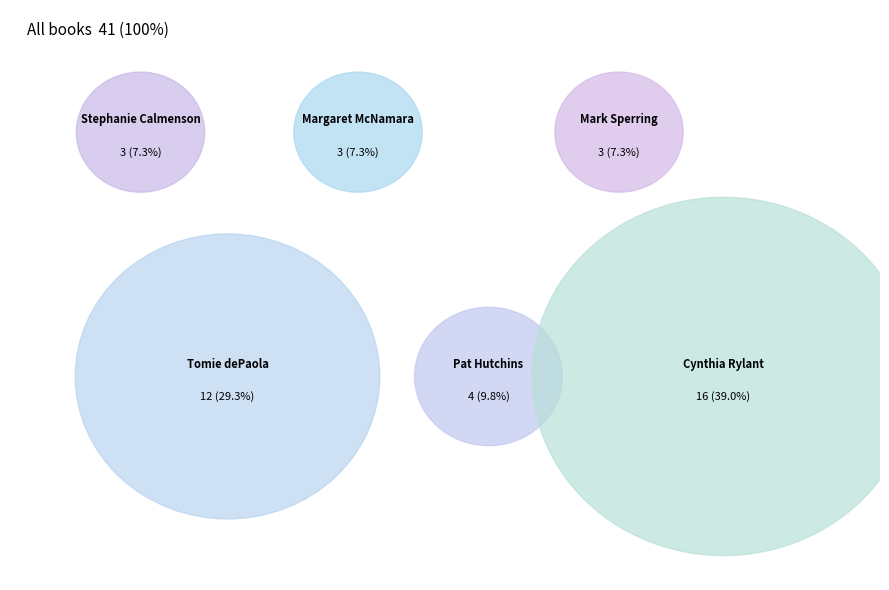

Does Stephanie Calmenson represent more than half of the total?

No